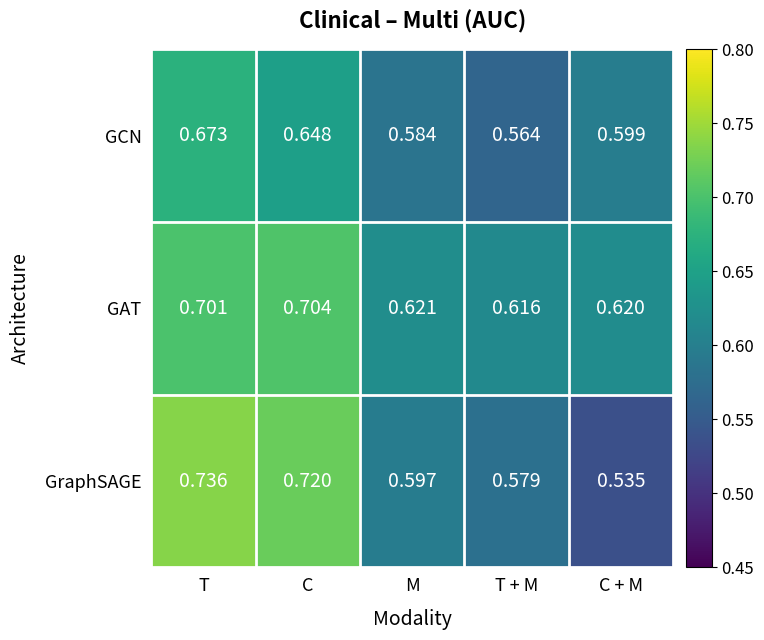

Which series has the largest total across all categories?

GAT